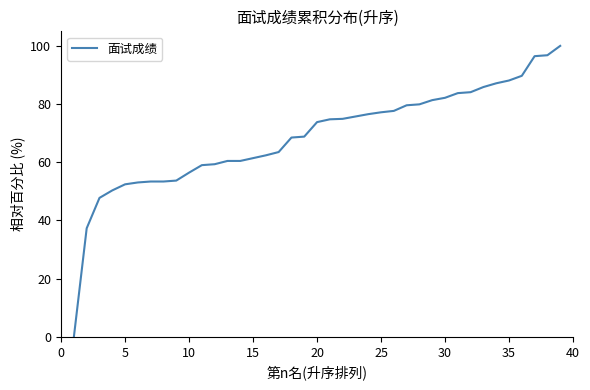

What is the difference between the maximum and minimum values?

100.0